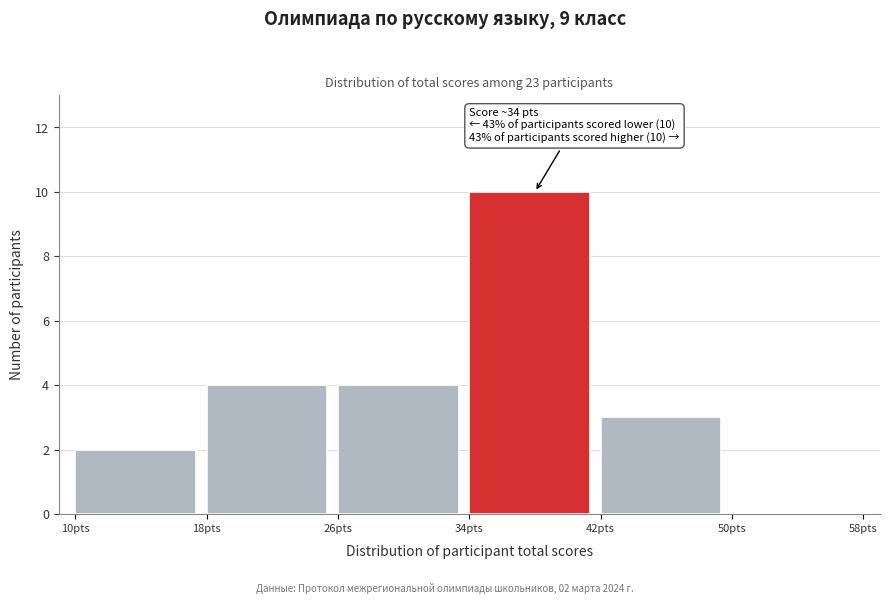

Over which range of the x-axis is the bar tallest?

34 to 42